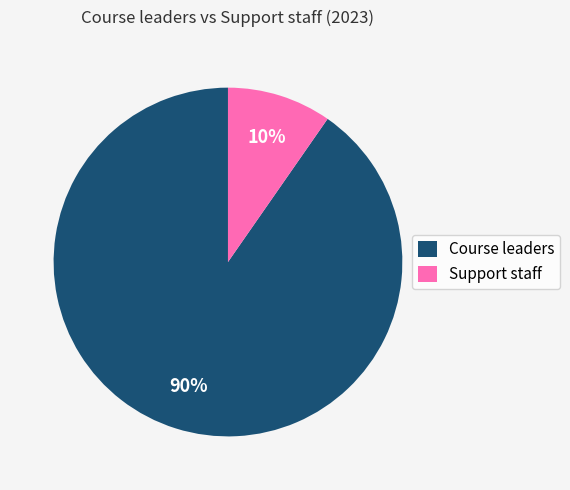

Which category accounts for the majority?

Course leaders